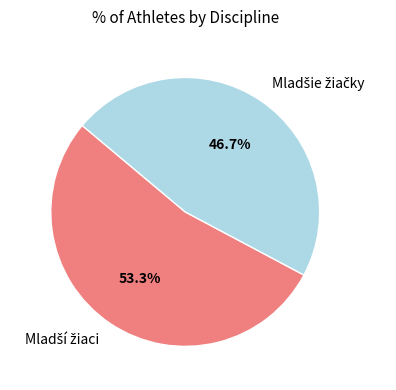

Does any single category account for the majority?

Yes